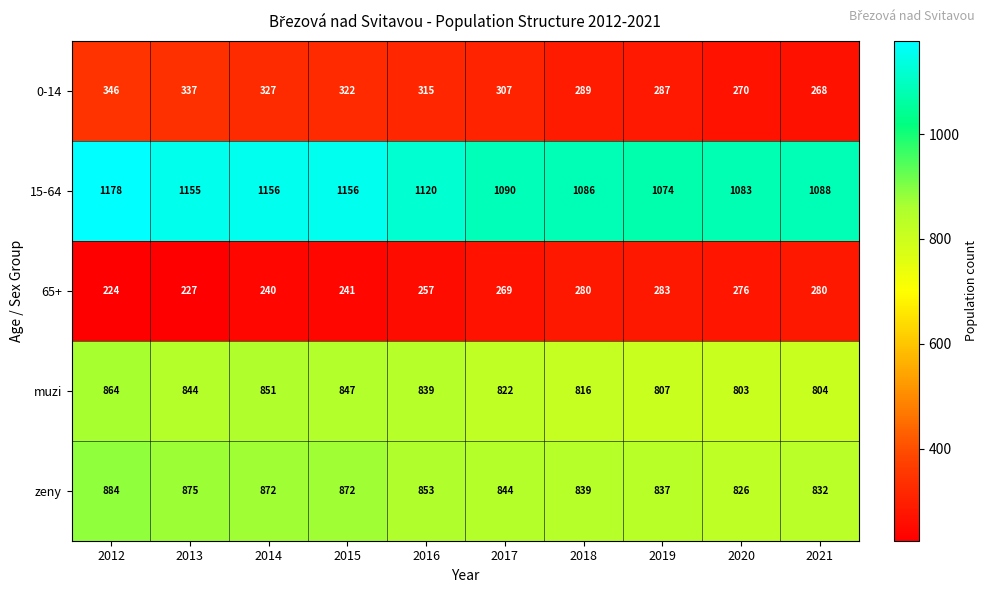

The 65+ series shows 269 at 2017. True or false?

True